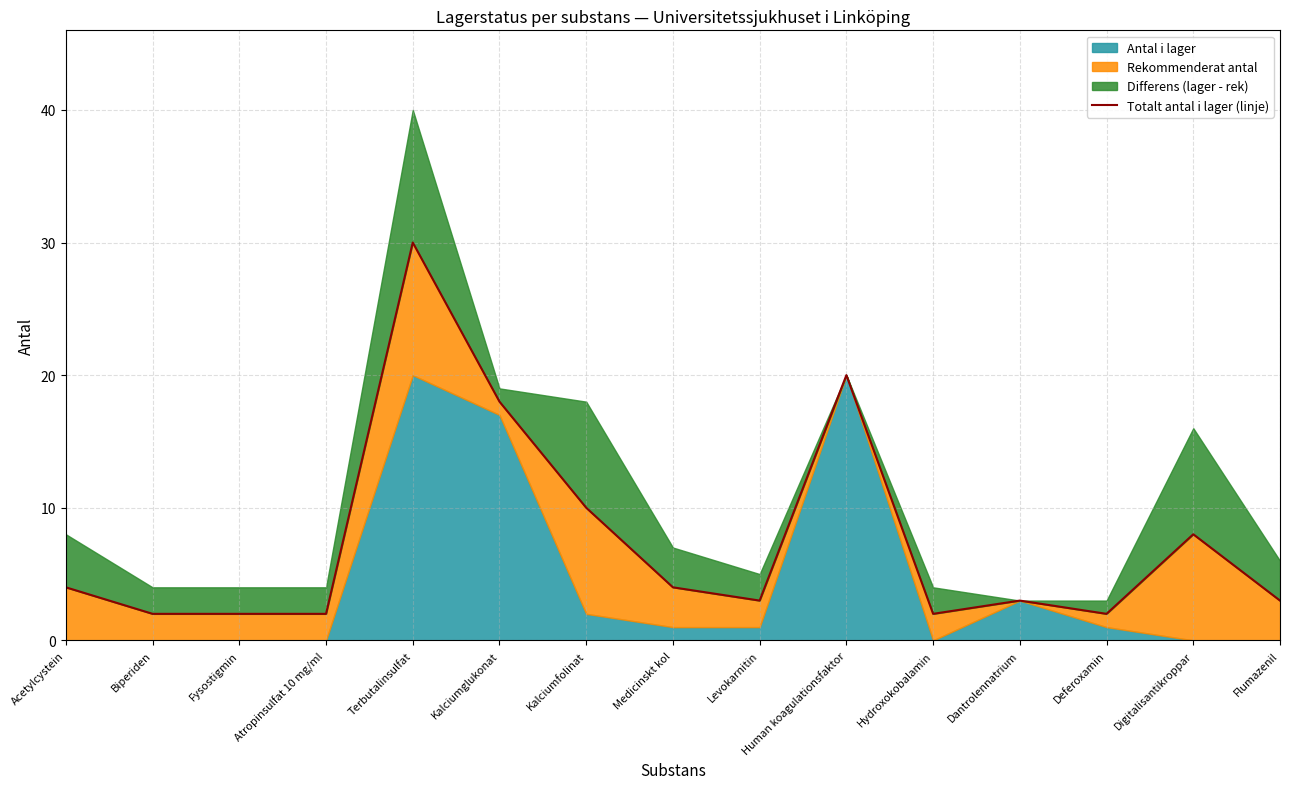

Where is the first local minimum?

Levokarnitin